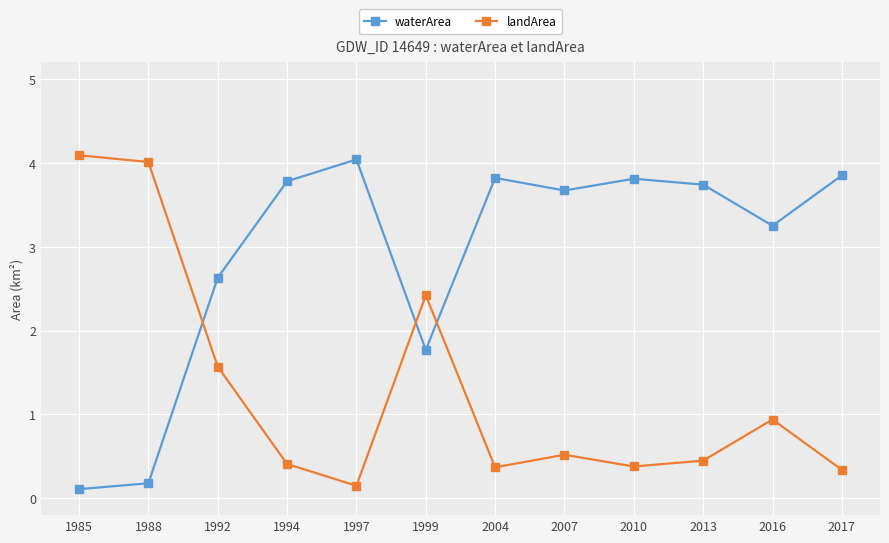

Read the waterArea value at 2007.

3.7